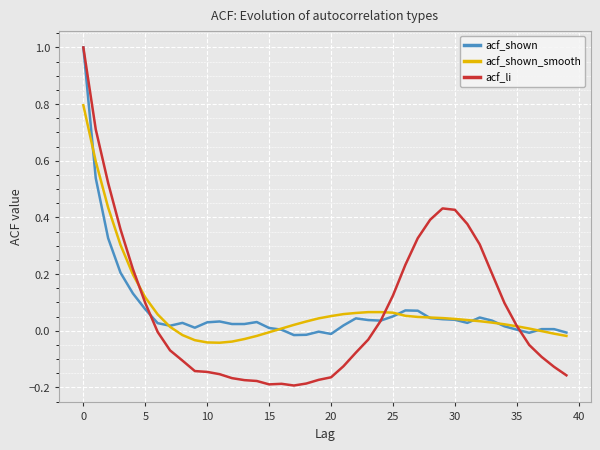

How many intersections are there between acf_li and acf_shown_smooth?

3